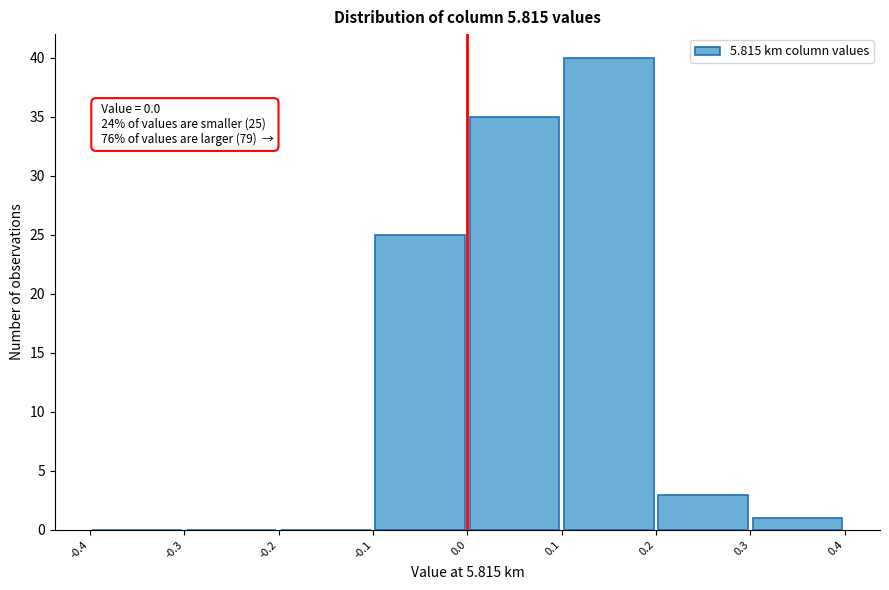

Over which range of the x-axis is the bar tallest?

0.1 to 0.2